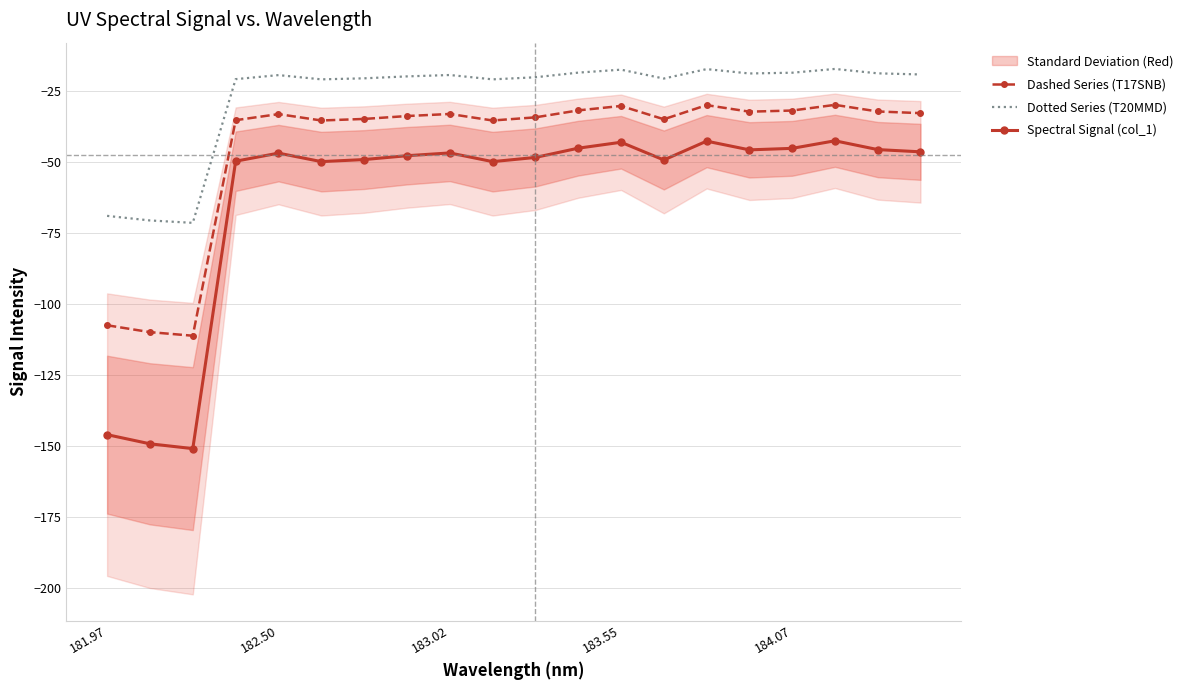

Is this an area chart (filled region under the line)?

No